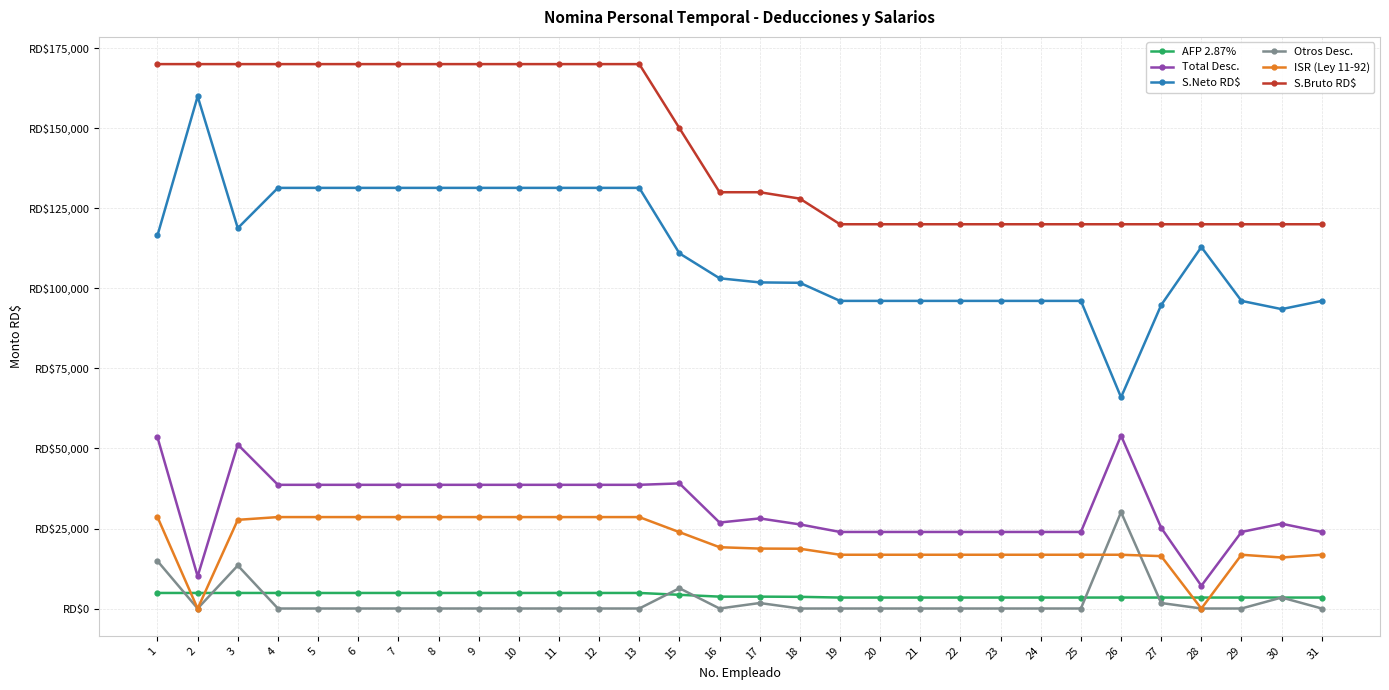

List the series in order of their peak value, lowest first.

AFP 2.87%, ISR (Ley 11-92), Otros Desc., Total Desc., S.Neto RD$, S.Bruto RD$